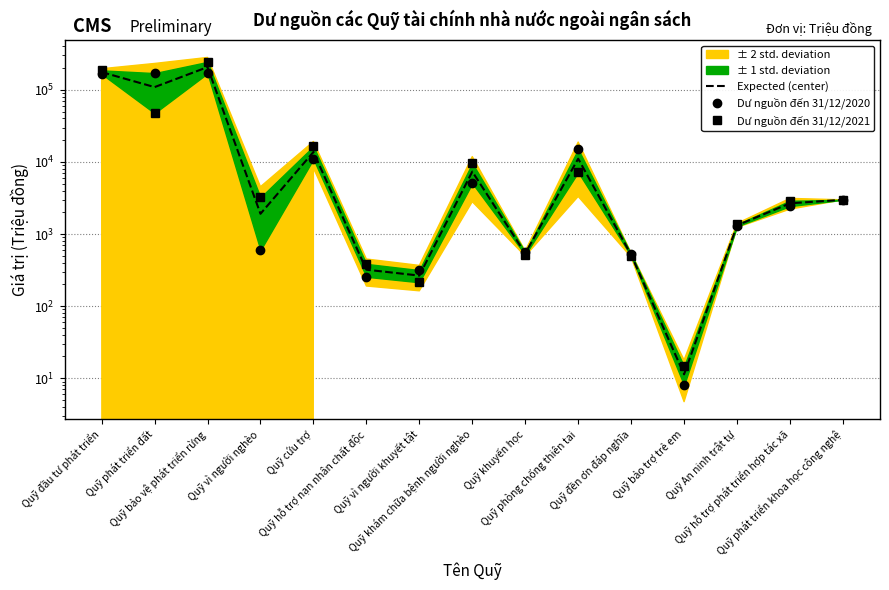

Reading left to right, list all the values displayed in this chart.

Expected (center): 175986.0	108993.5	206479.5	1907.0	13717.0	320.0	265.0	7331.4	538.3	11075.9	513.2	11.3	1319.1	2665.5	2980.0
Dư nguồn đến 31/12/2020: 165969.0	170534.0	169174.0	597.0	10981.0	255.0	316.0	5069.7	560.1	14955.0	529.6	8.0	1277.5	2439.0	2980.0
Dư nguồn đến 31/12/2021: 186003.0	47453.0	243785.0	3217.0	16453.0	385.0	214.0	9593.2	516.5	7196.9	496.7	14.6	1360.8	2892.0	2980.0